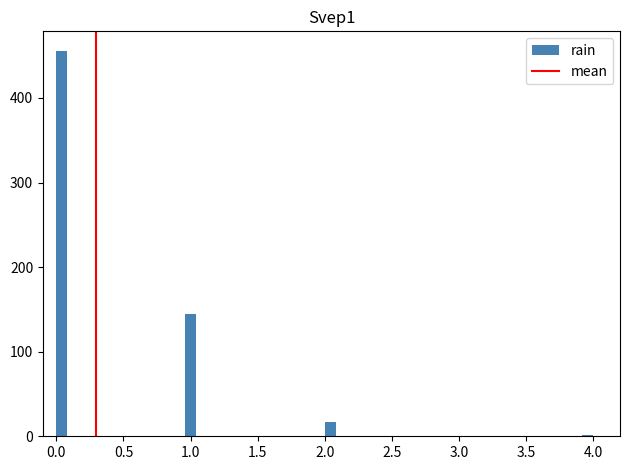

Read against the x-axis, roughly where is the centre of the tallest bar?

0.05